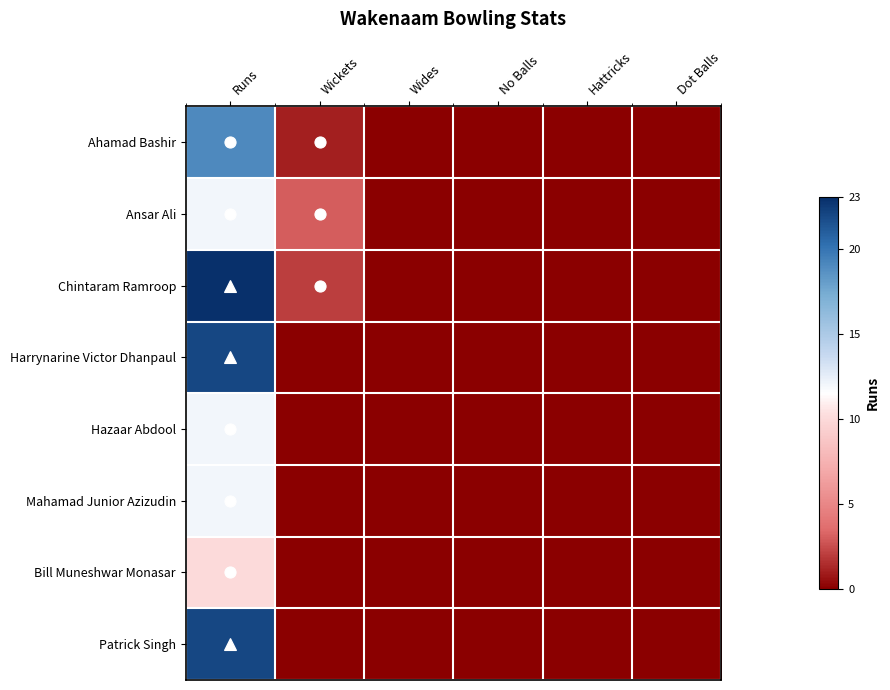

At which category is the sum across all series the highest?

Runs